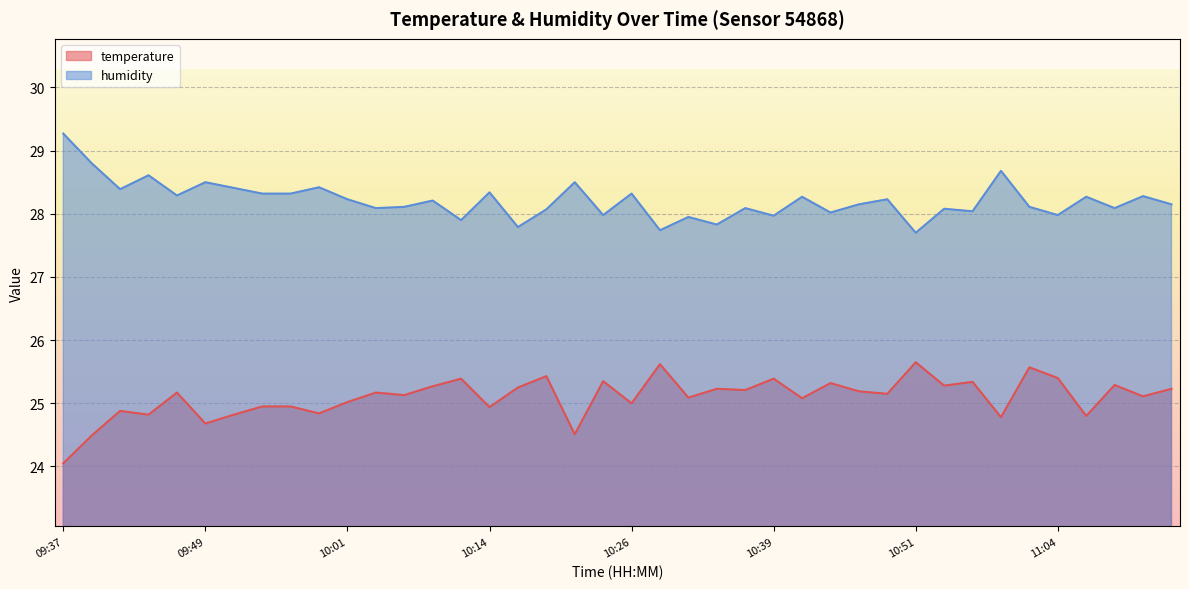

True or false: temperature has a value of 6.5 at 10:34.

False